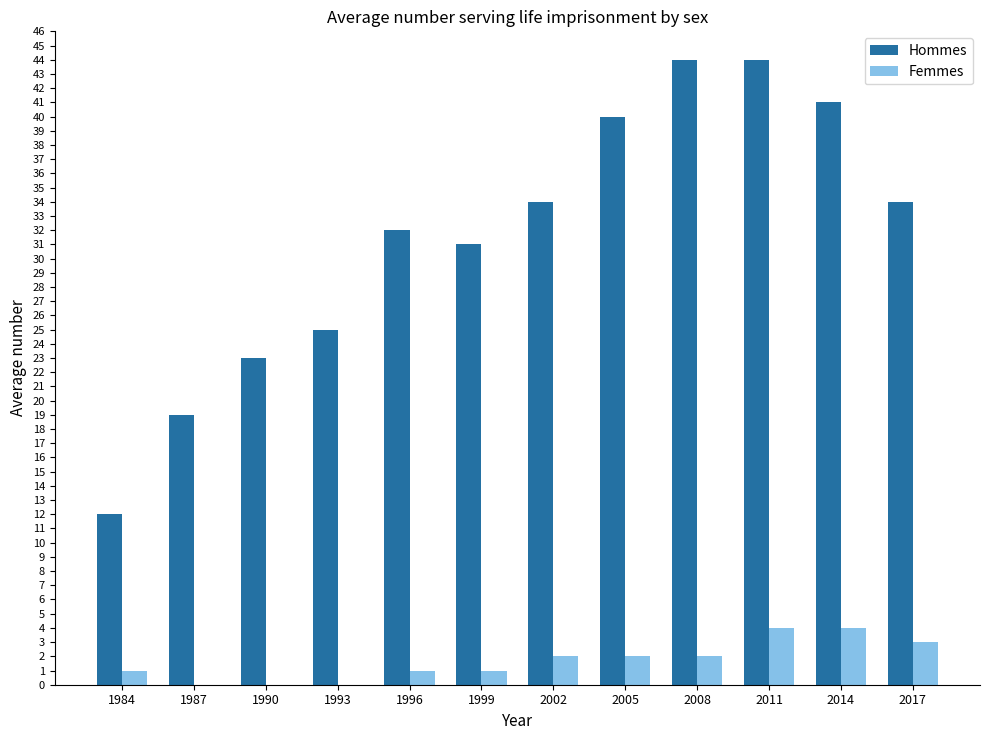

True or false: Hommes has a value of 4 at 1987.

False